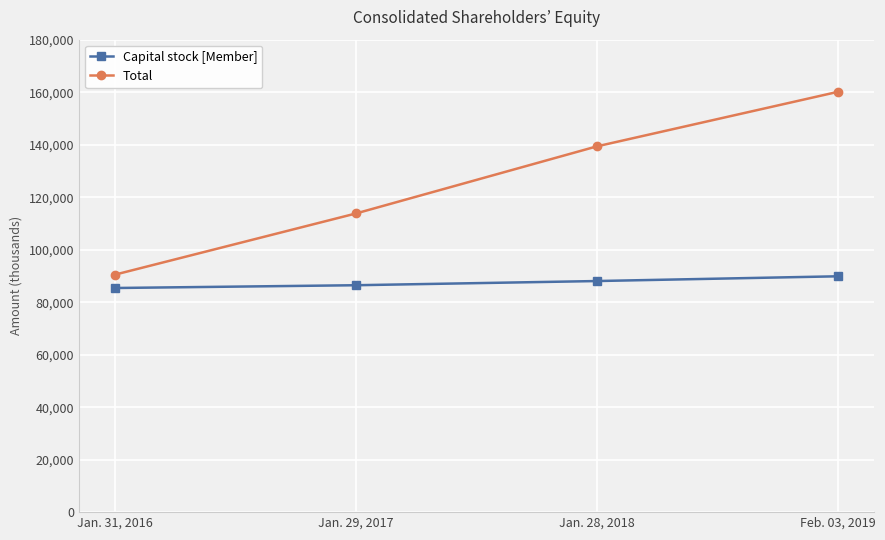

What is the difference between the maximum and minimum values in the Capital stock [Member] series?

4460